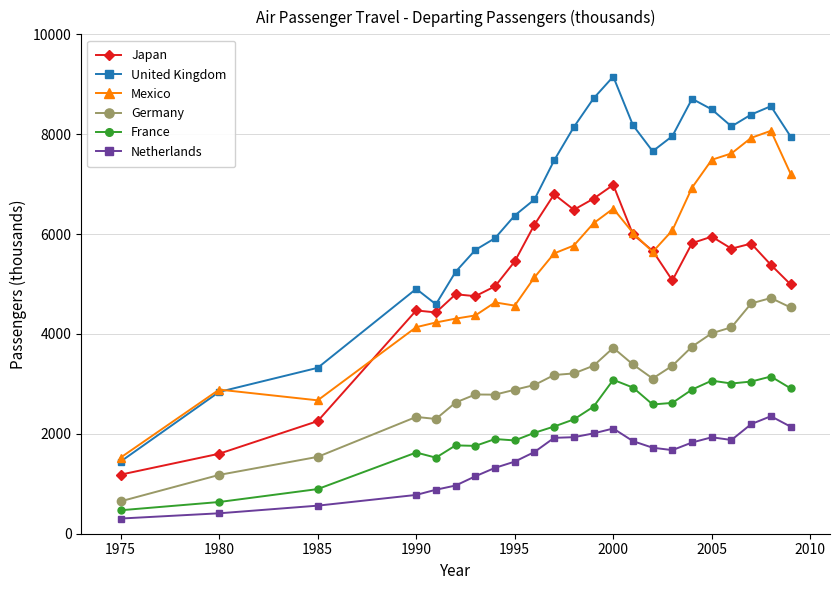

List the series in order of their peak value, lowest first.

Netherlands, France, Germany, Japan, Mexico, United Kingdom